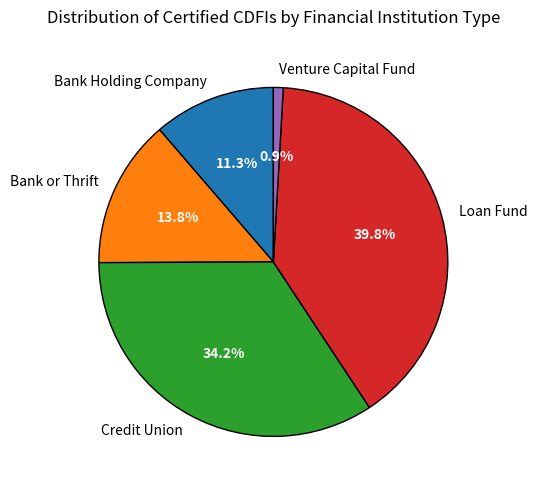

The Loan Fund slice represents 25% of the pie. True or false?

False